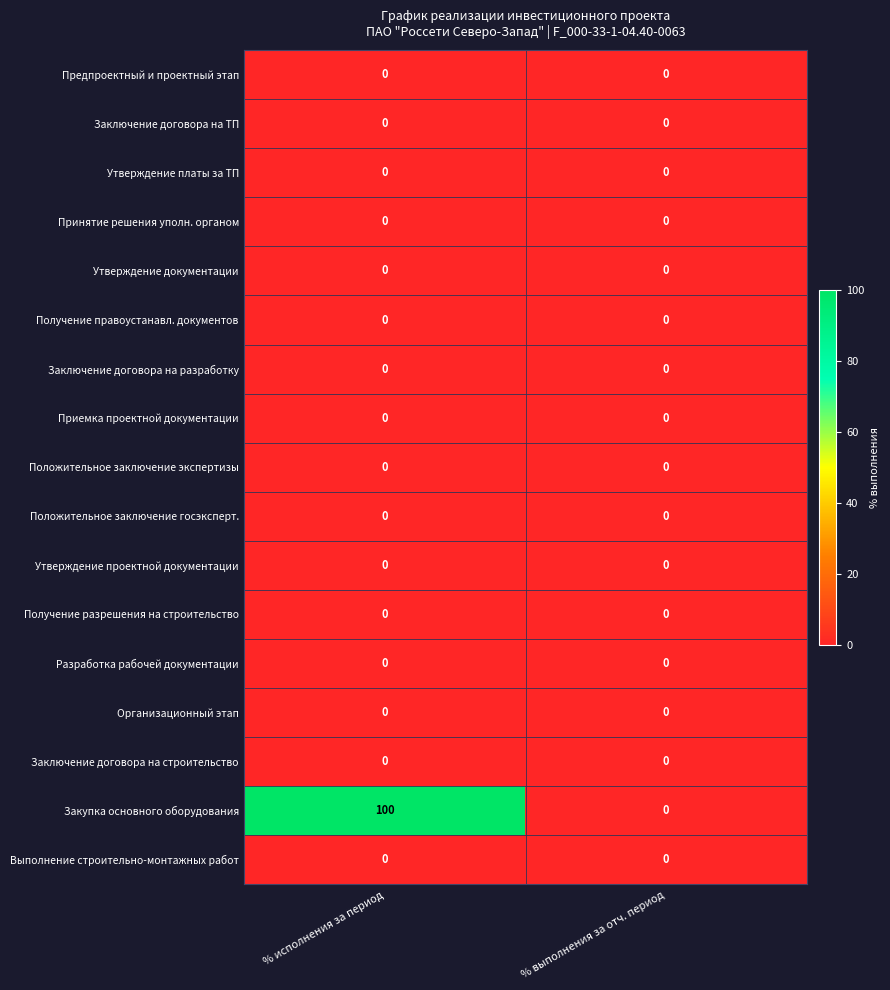

Is it true that Принятие решения уполн. органом equals 0 at % исполнения за период?

True